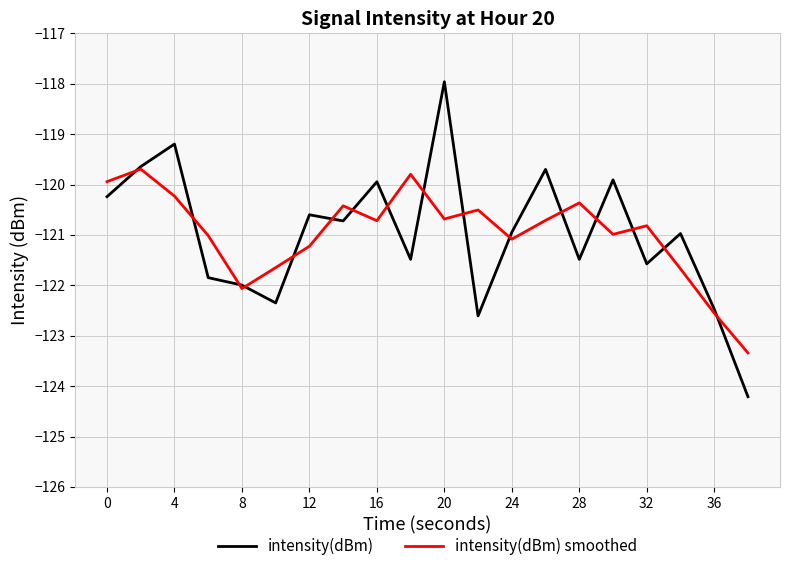

What is the lowest value of the intensity(dBm) smoothed series?

-123.3